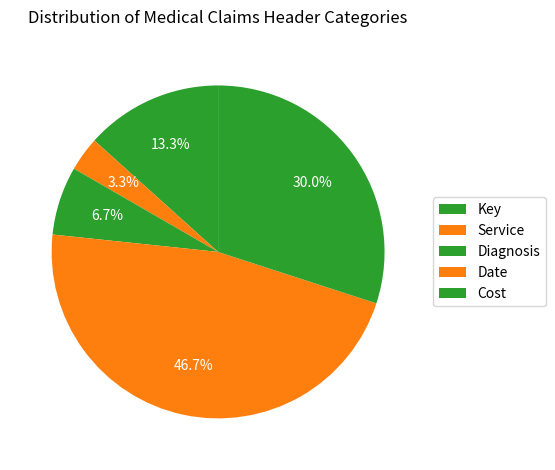

How many segments does this pie chart have?

5